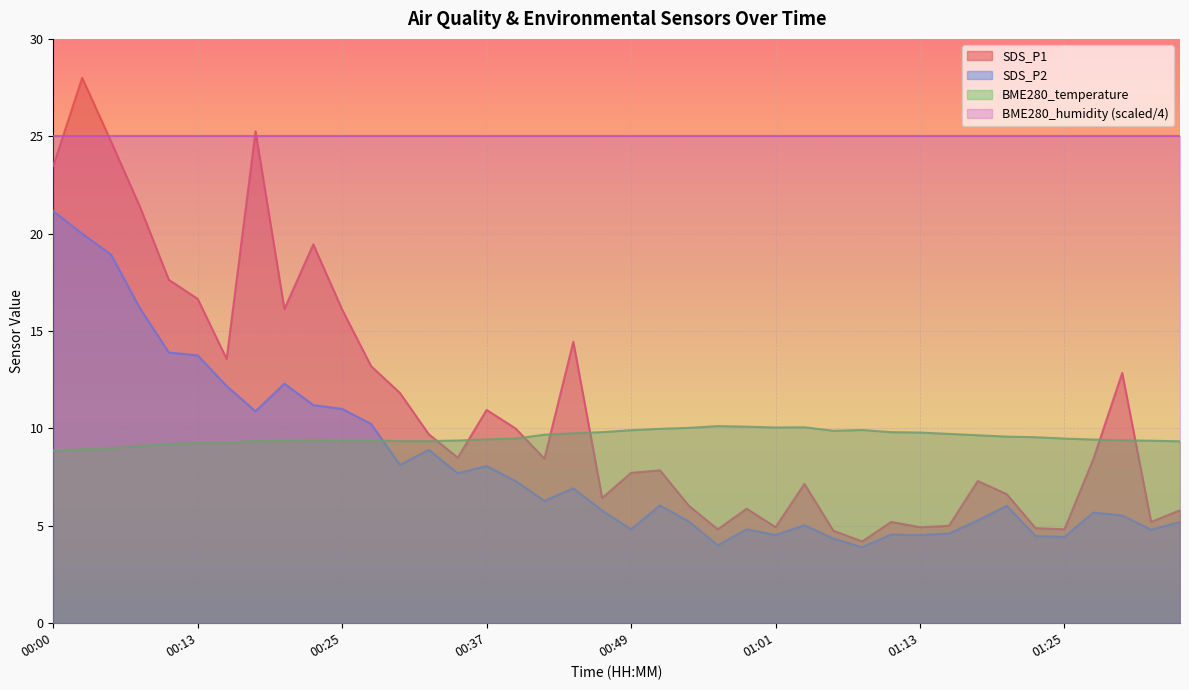

Does the chart display data point markers on the line(s)?

No